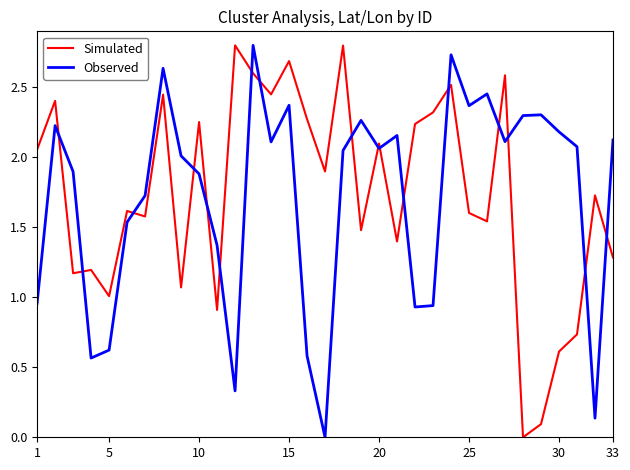

True or false: Observed and Simulated cross at least once.

True